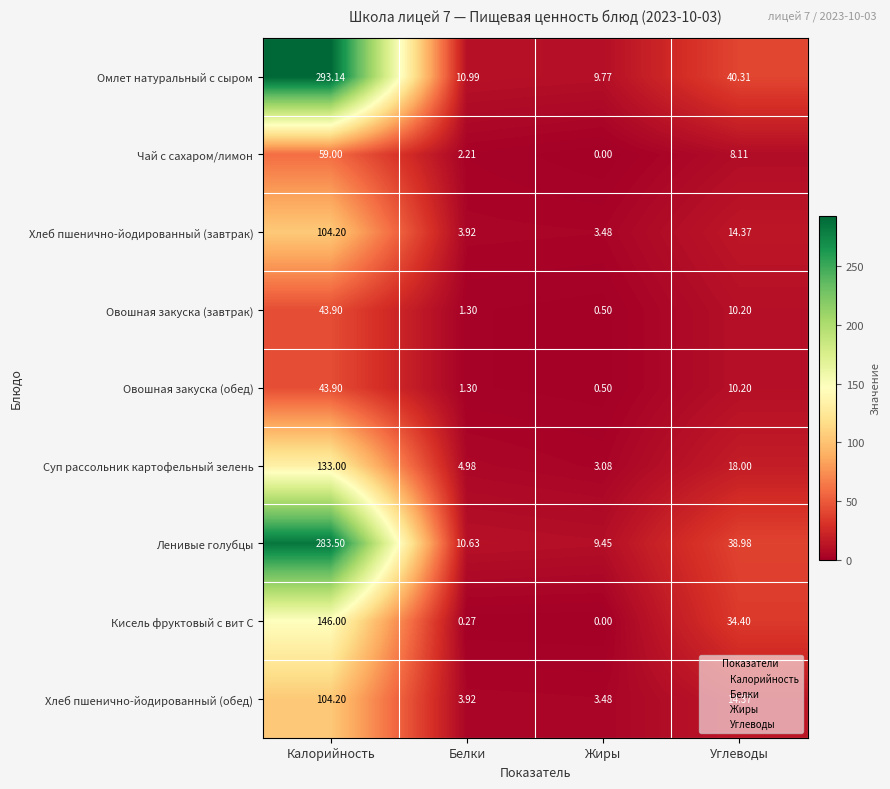

Rank the categories by Омлет натуральный с сыром value from lowest to highest.

Жиры, Белки, Углеводы, Калорийность